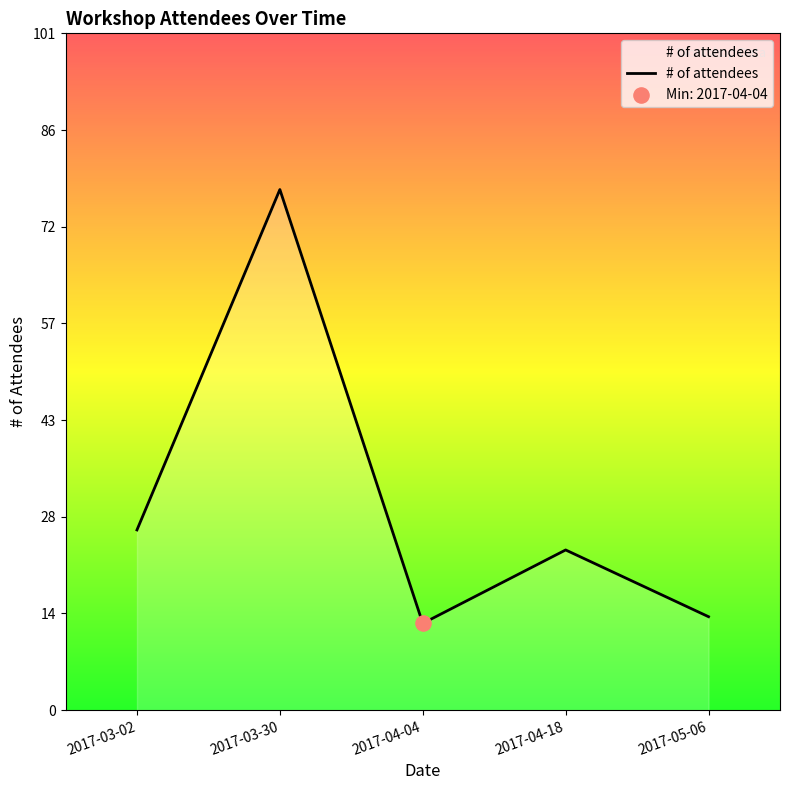

What is the ratio of the value at 2017-05-06 to the value at 2017-03-02?

0.5